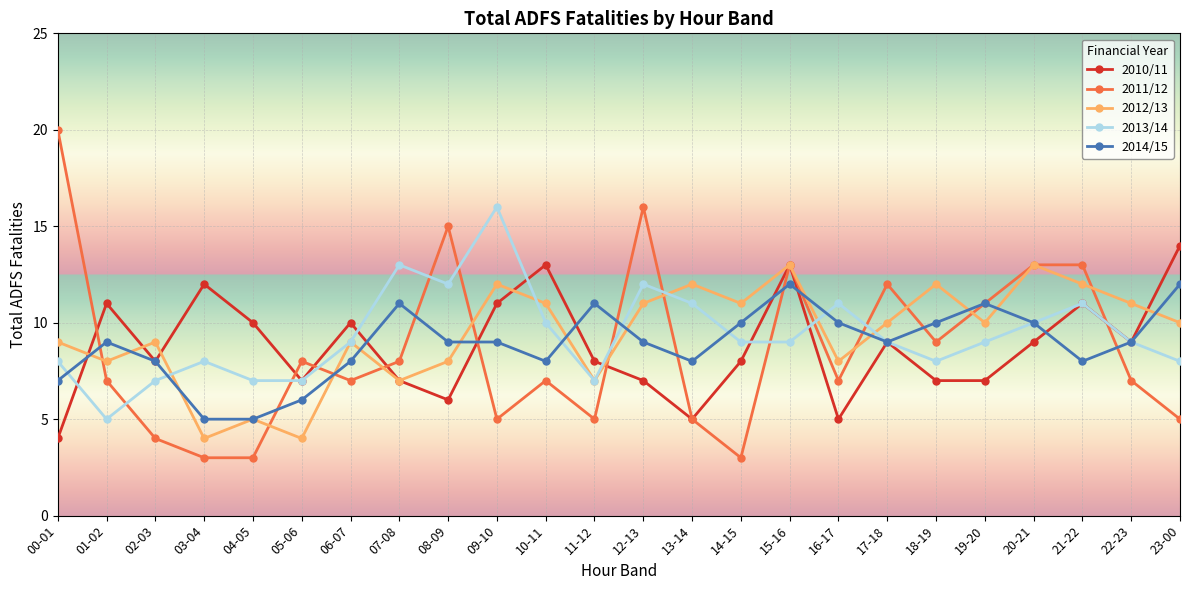

What is the label of the 1st point from the left?

00-01